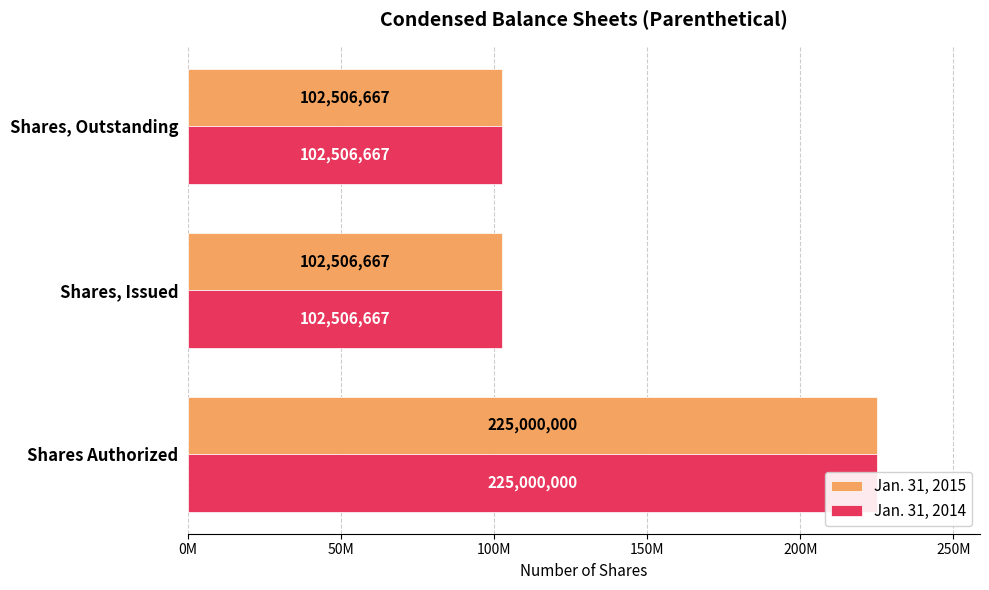

What is the minimum value for Jan. 31, 2015?

102506667